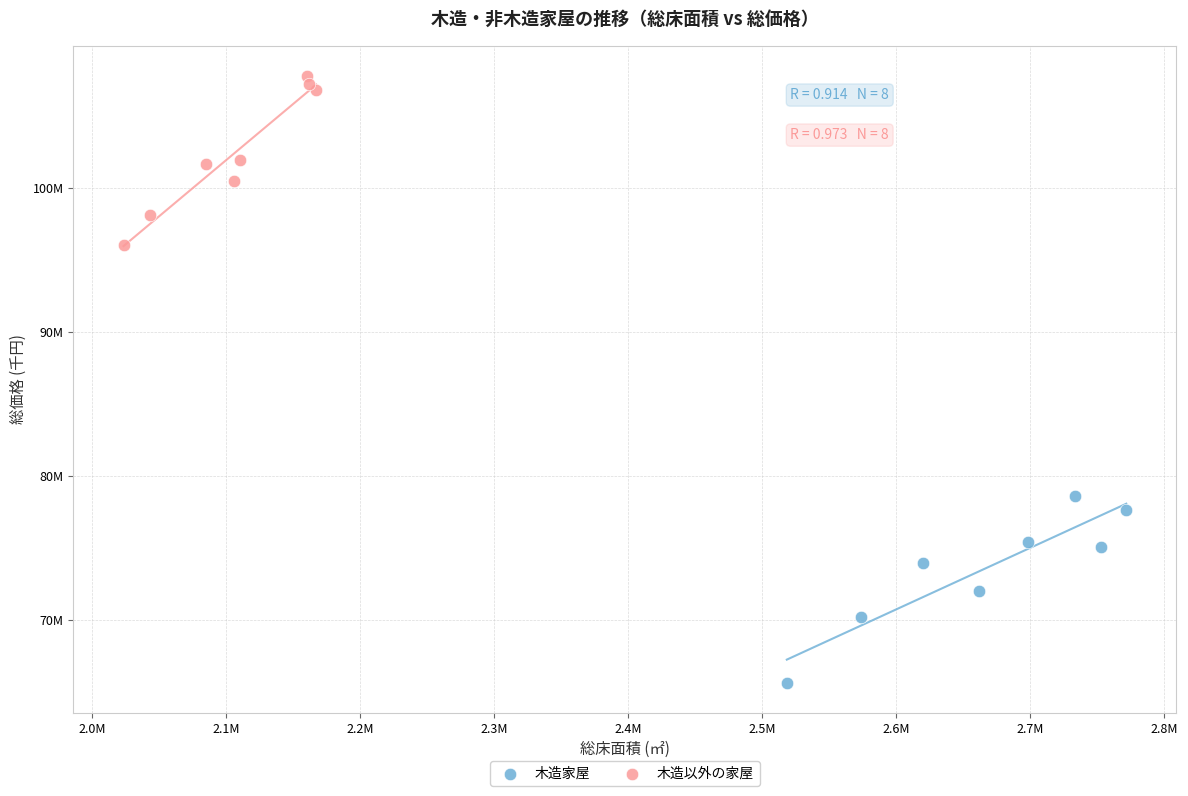

What are all the series names shown in the legend?

木造家屋, 木造以外の家屋